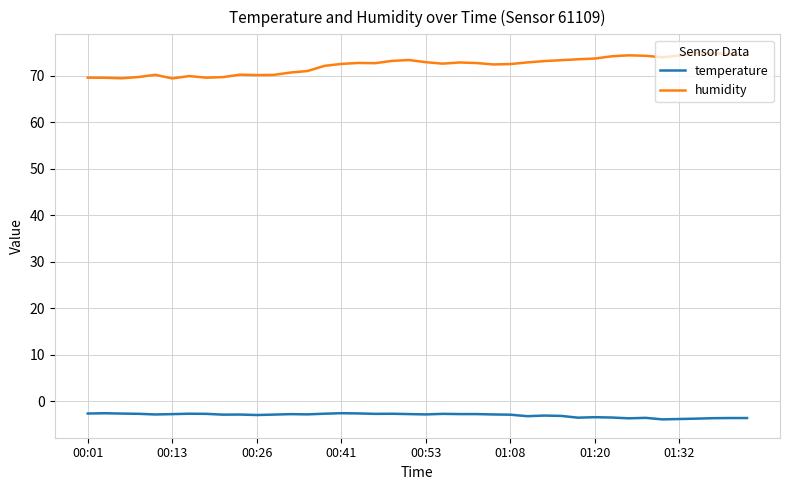

True or false: temperature and humidity cross at least once.

False